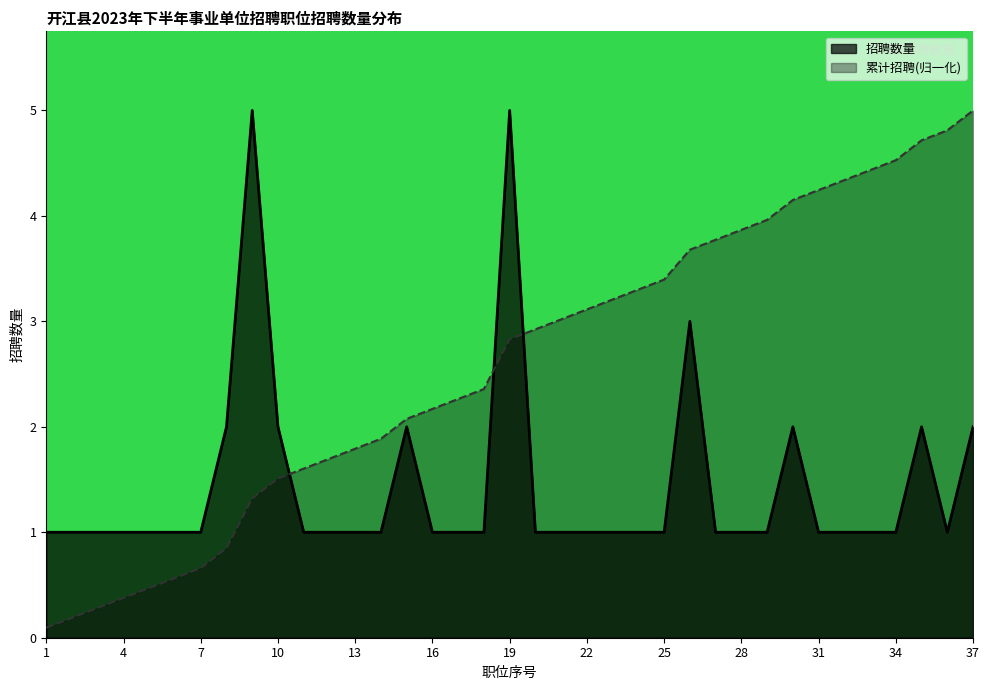

Is it true that 累计招聘 equals 4.4 at 33?

True